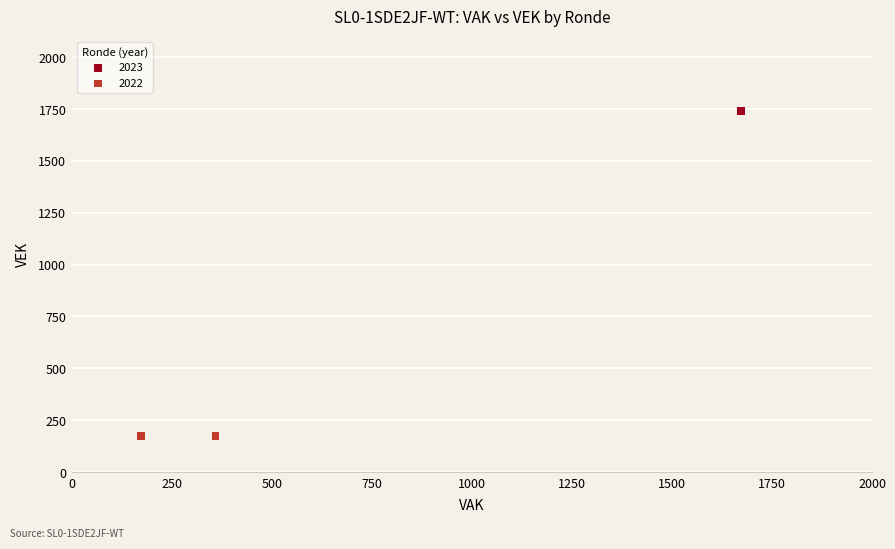

Which series reaches the minimum Y coordinate?

2022